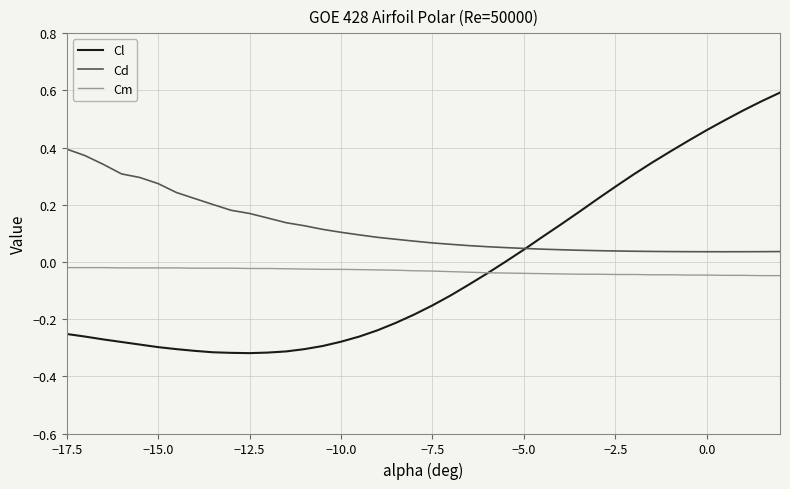

True or false: Cd and Cm intersect in this chart.

False